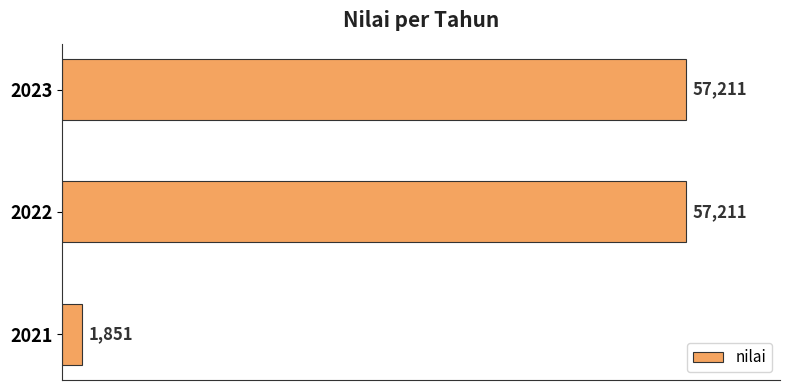

Is it true that the value at 2022 is 57211?

True